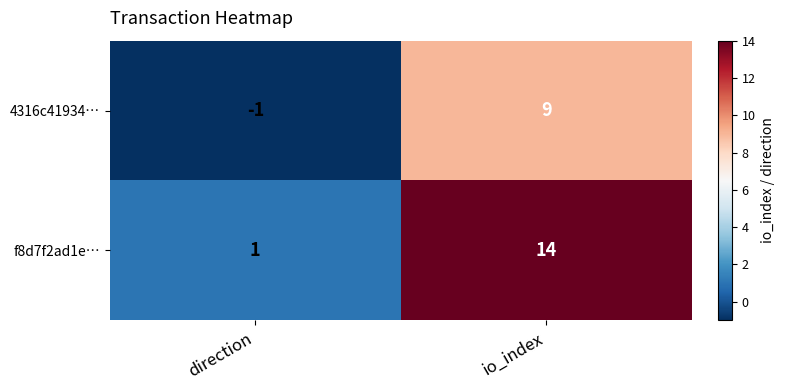

Between direction and io_index, which series saw the biggest shift?

f8d7f2ad1e…